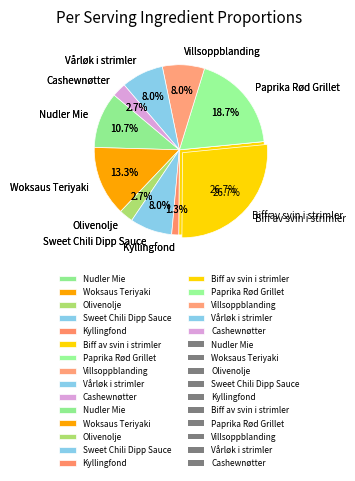

Between Woksaus Teriyaki and Sweet Chili Dipp Sauce, which is larger?

Woksaus Teriyaki